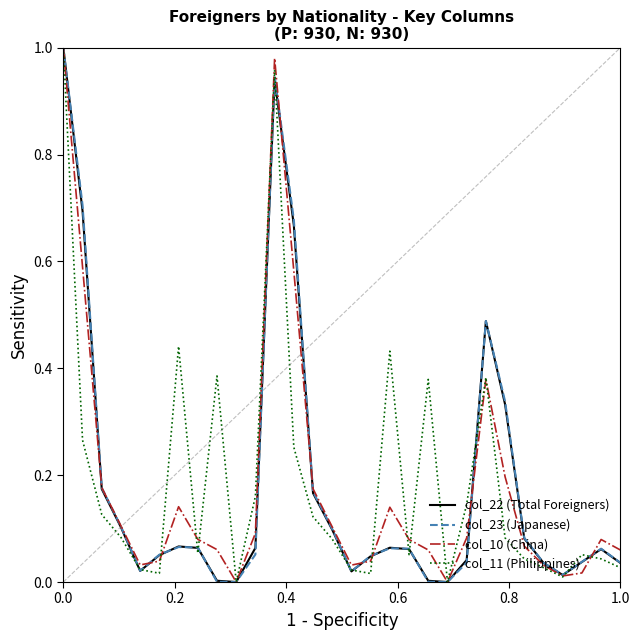

How many times do col_10 (China) and col_11 (Philippines) cross each other?

10